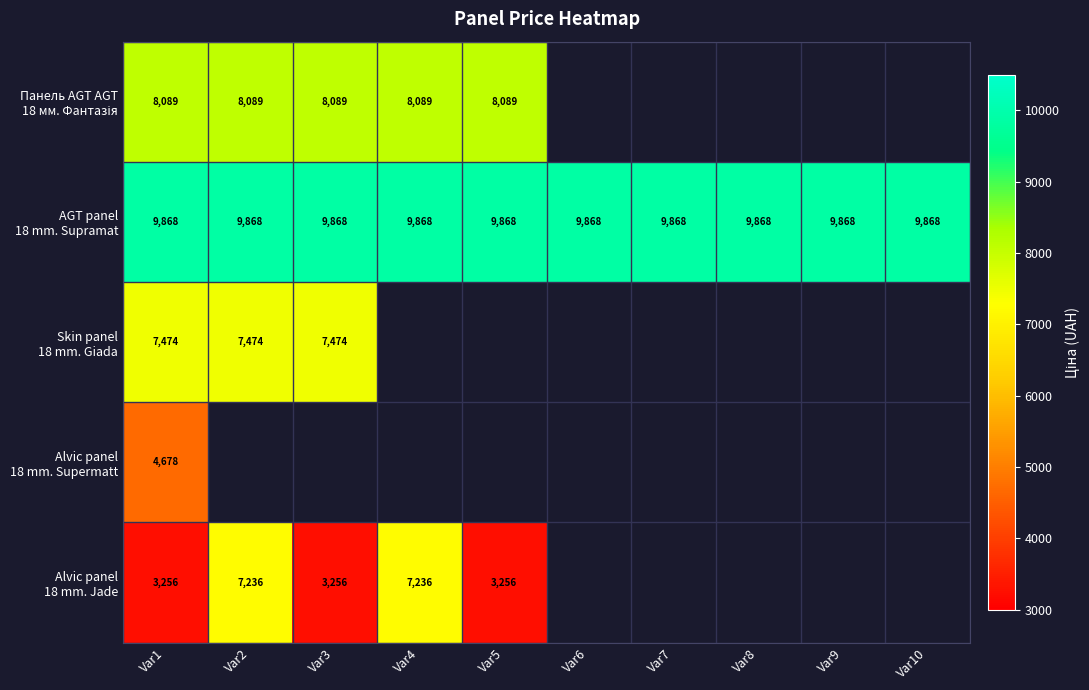

Is it true that AGT panel 18 mm. Supramat equals 14053.6 at Var3?

False